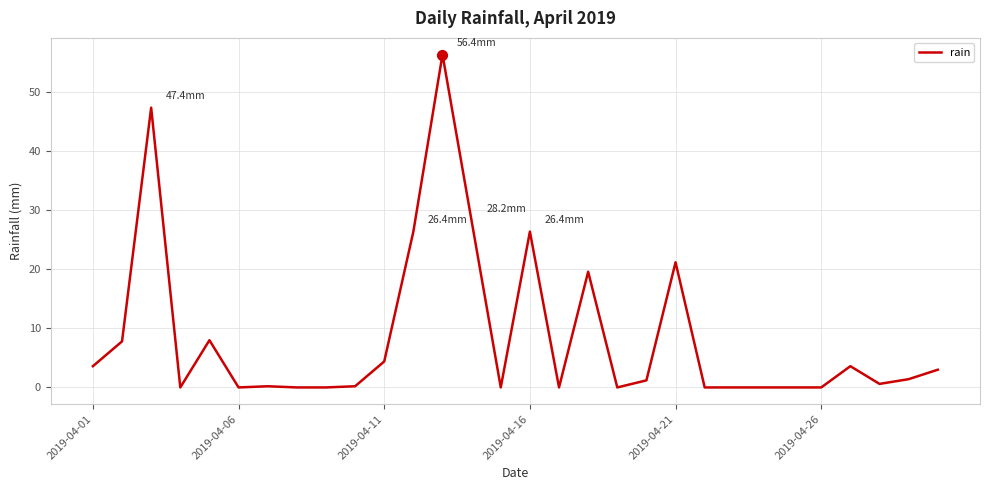

What is the greatest value displayed?

56.4